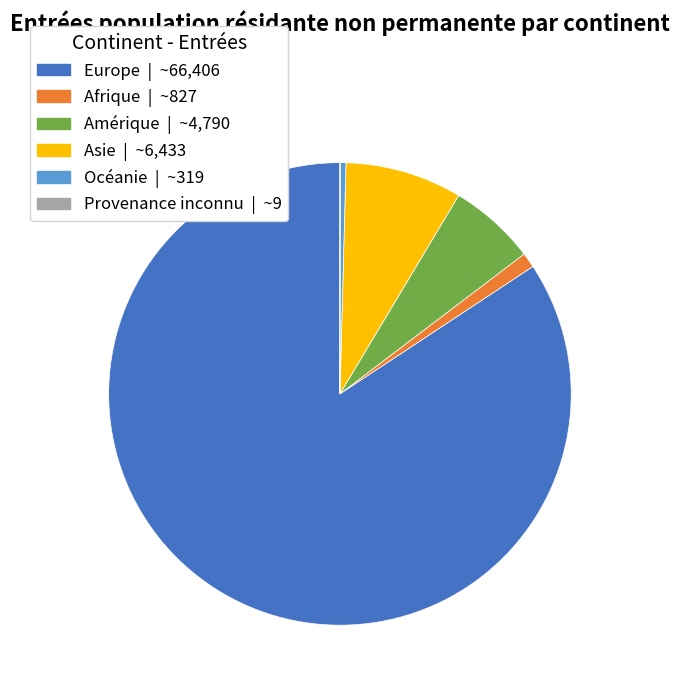

Does Europe represent more than half of the total?

Yes